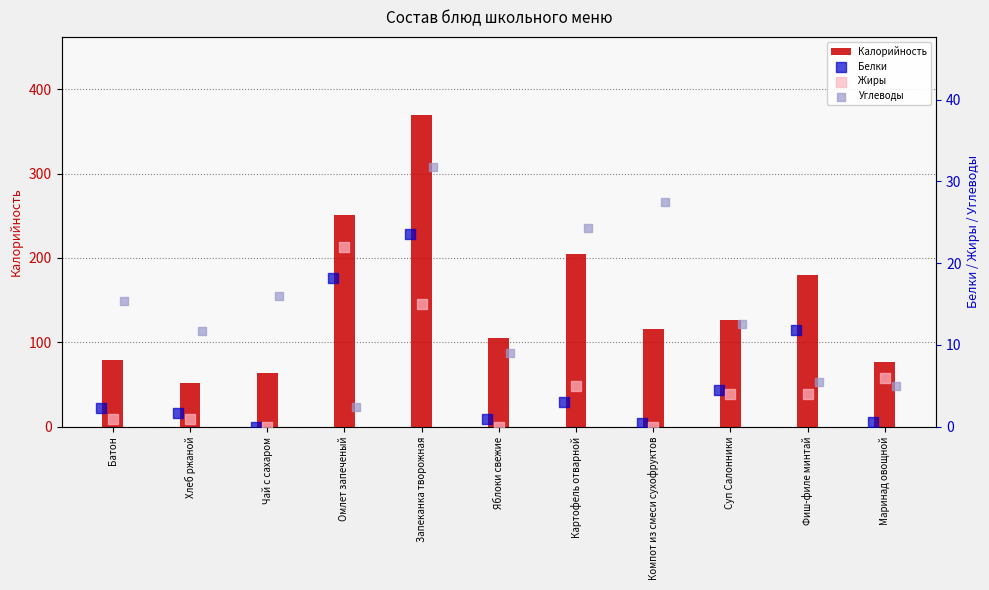

What is the highest value of the Калорийность series?

369.5